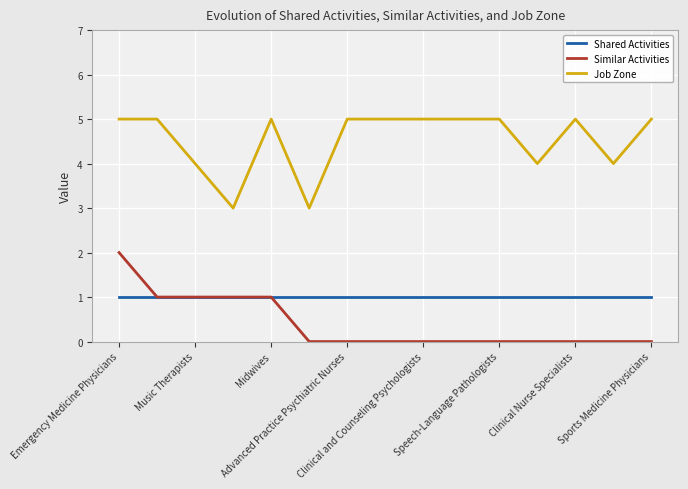

True or false: Shared Activities and Job Zone cross at least once.

False